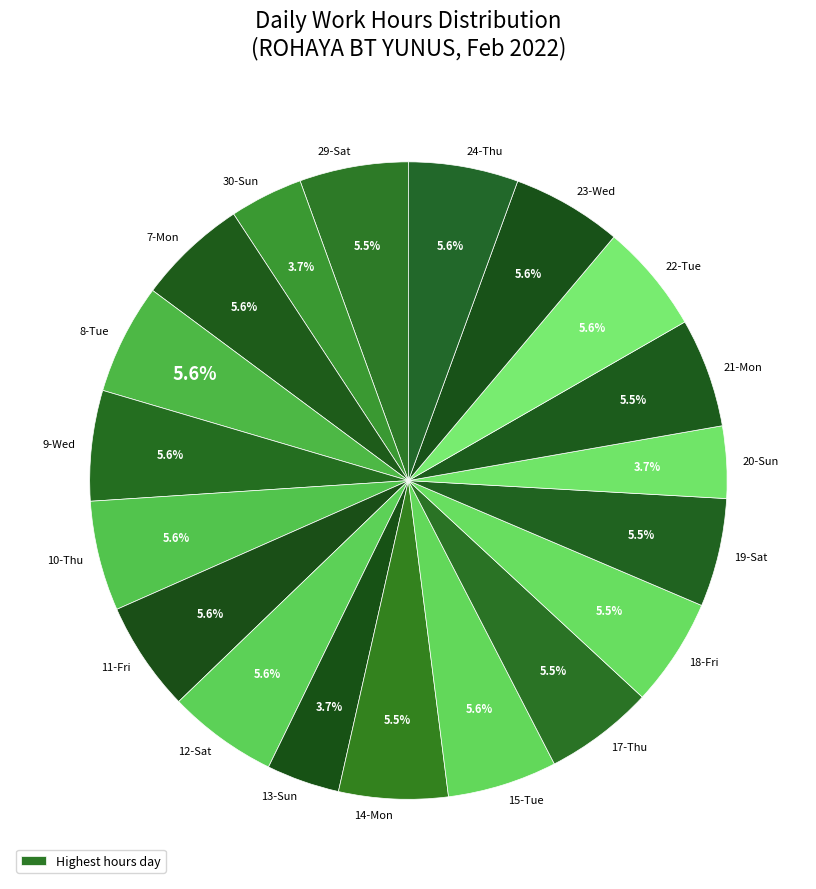

Rank the categories by value from lowest to highest.

20-Sun, 13-Sun, 30-Sun, 18-Fri, 19-Sat, 29-Sat, 14-Mon, 21-Mon, 17-Thu, 22-Tue, 15-Tue, 24-Thu, 11-Fri, 12-Sat, 10-Thu, 23-Wed, 7-Mon, 9-Wed, 8-Tue